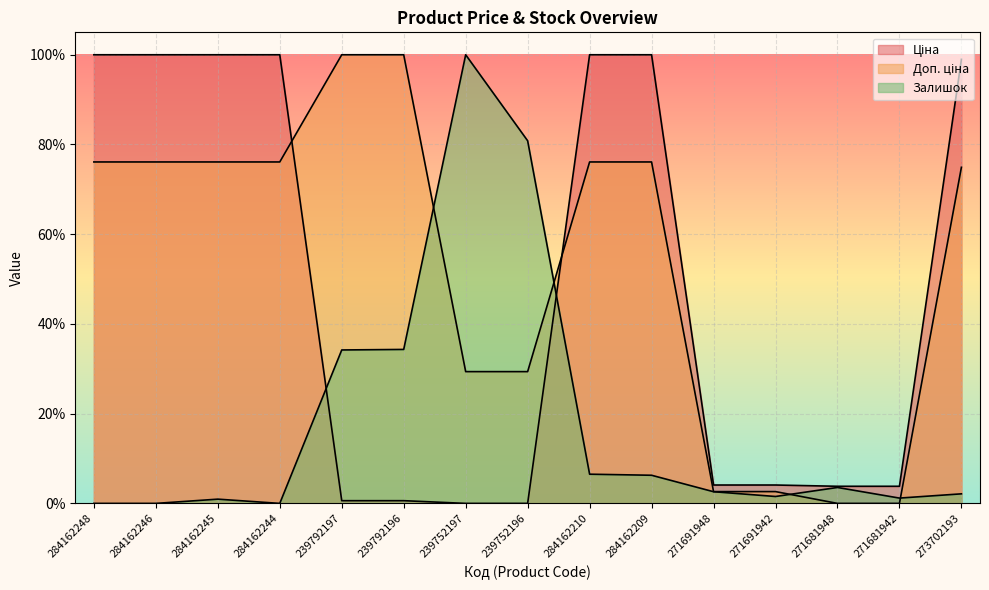

Where does the Ціна series first go above 4?

284162248